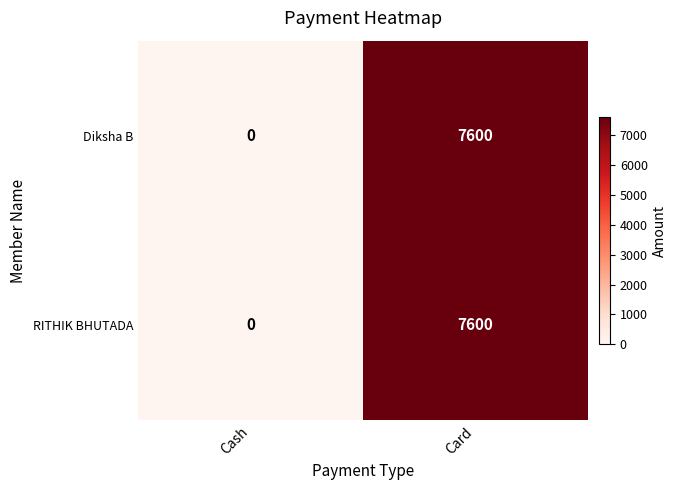

The RITHIK BHUTADA series shows 7600 at Card. True or false?

True